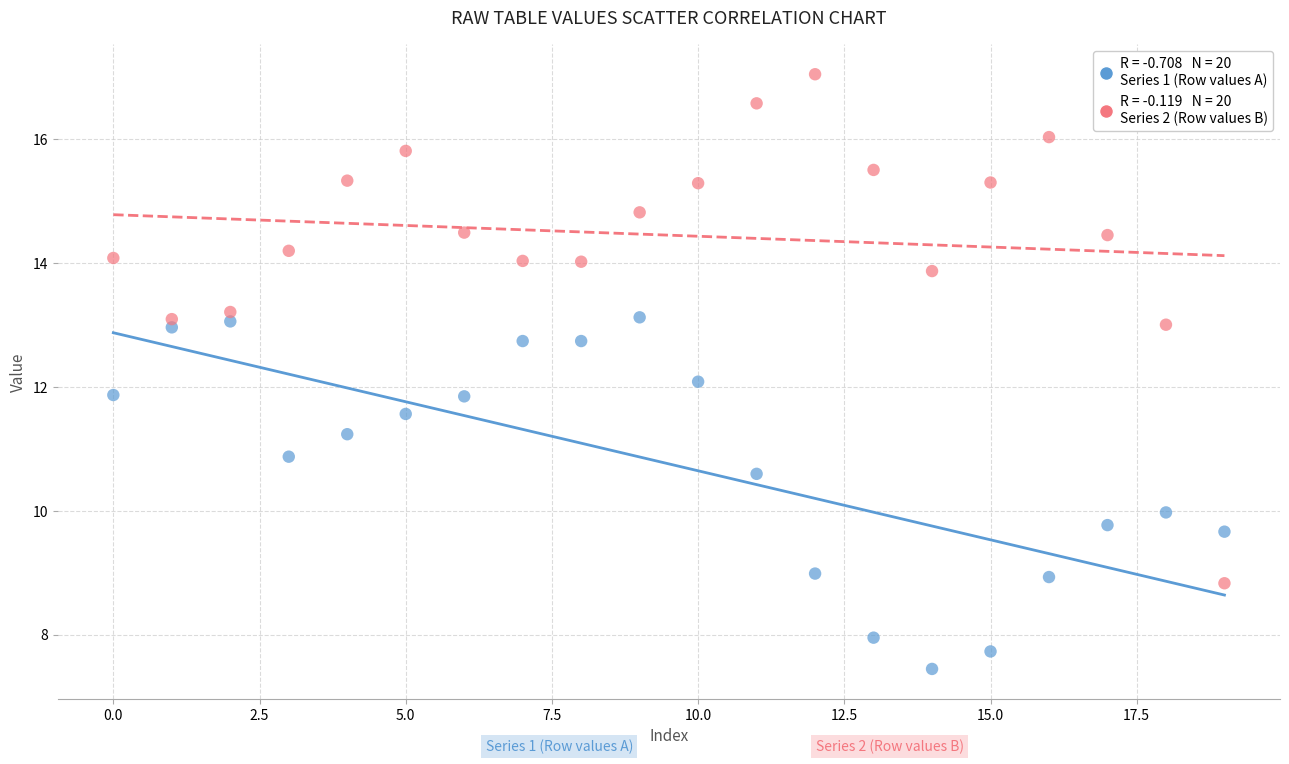

Across all data points, what is the range of Y values (max minus min)?

9.6